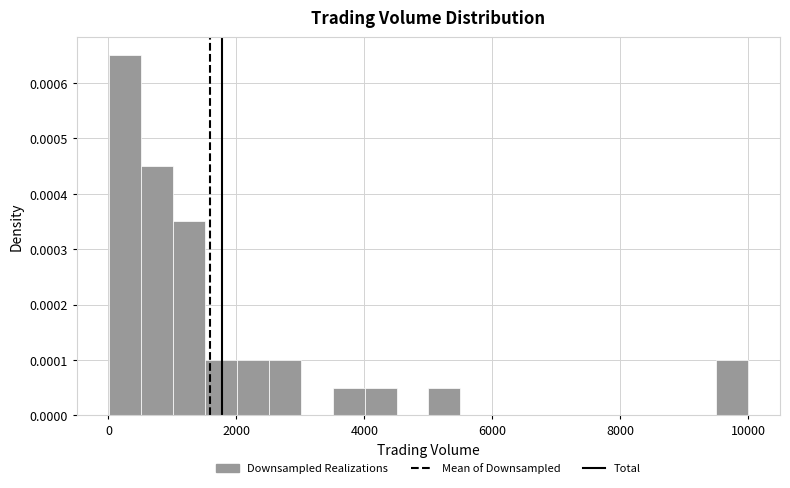

Read against the x-axis, roughly where is the centre of the tallest bar?

200